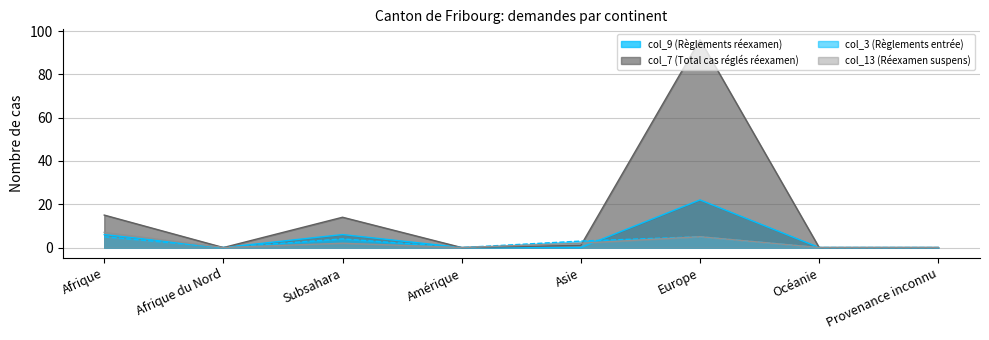

How many times do col_13 (Réexamen suspens) and col_7 (Total cas réglés réexamen) cross each other?

1